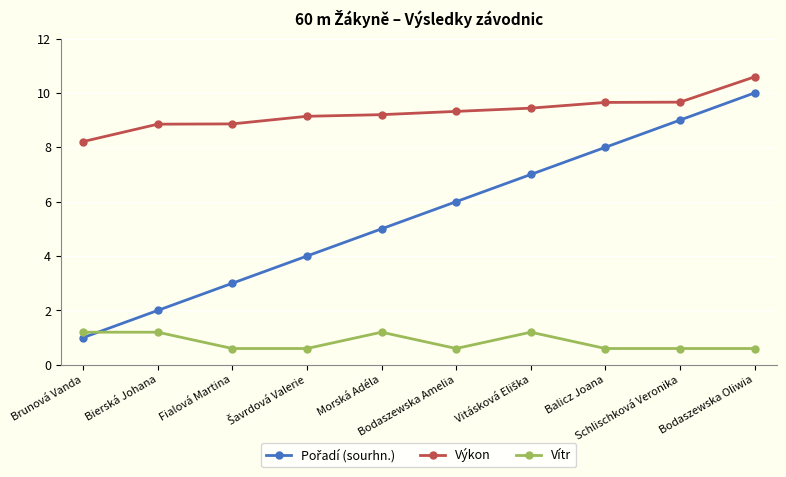

Which label corresponds to the largest value in the chart?

Bodaszewska Oliwia